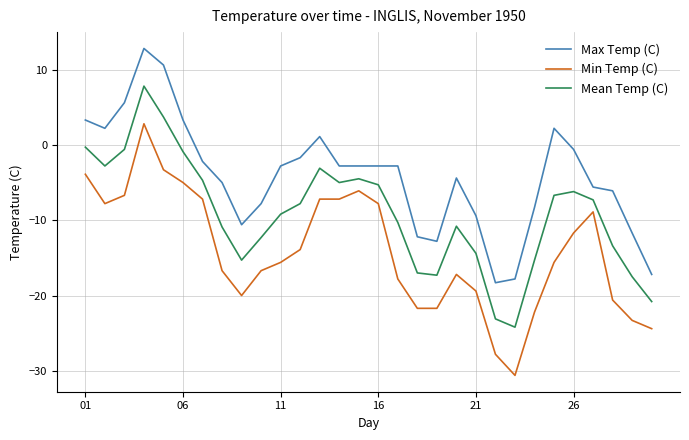

True or false: Max Temp (C) and Mean Temp (C) intersect in this chart.

False